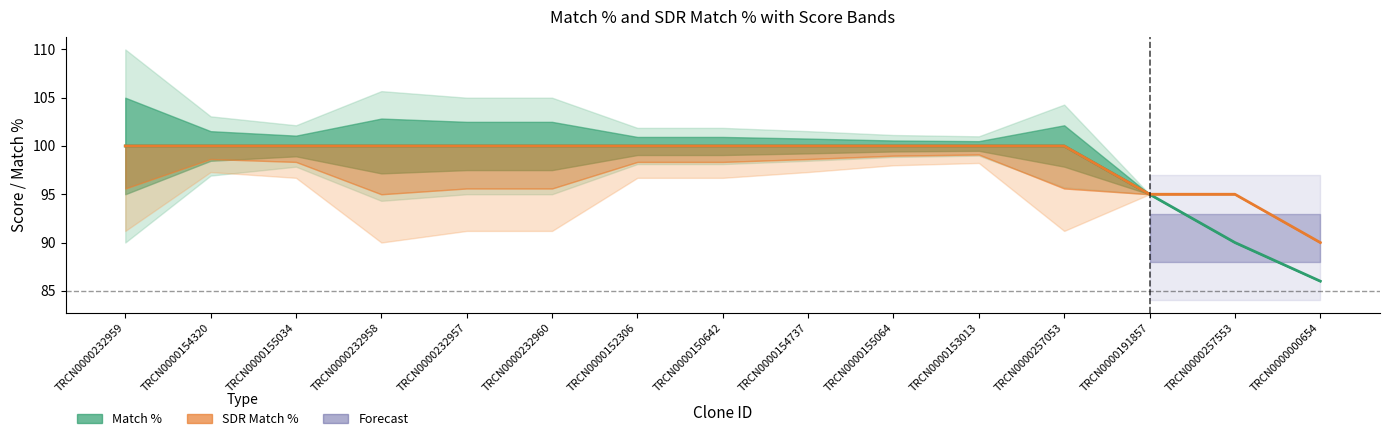

True or false: SDR Match % and Match % intersect in this chart.

False